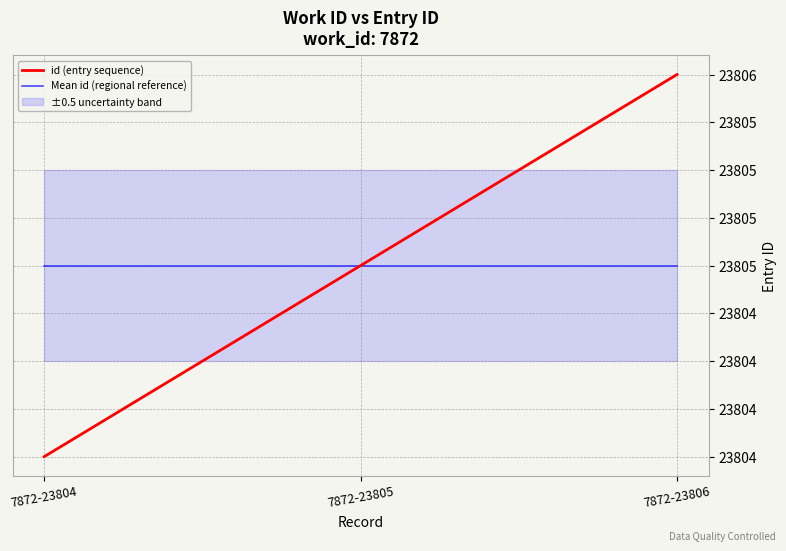

How many lines are shown in the chart?

2